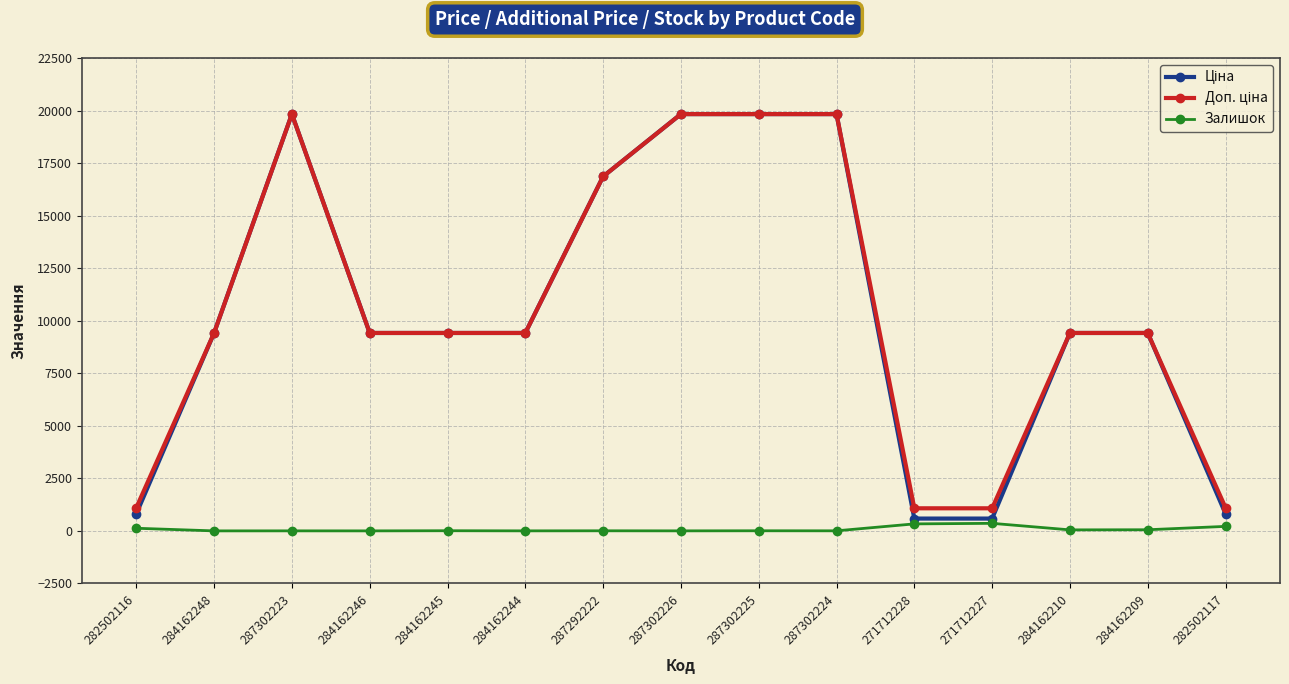

Does the chart have visible grid lines?

Yes